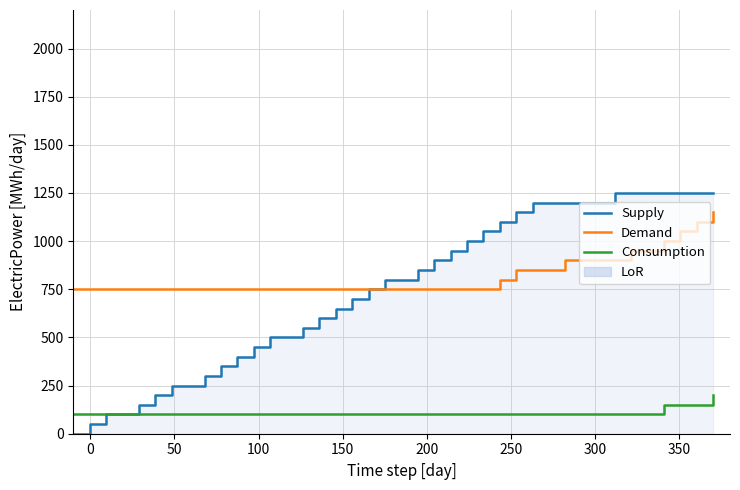

Is it true that Demand equals 336 at 32?

False